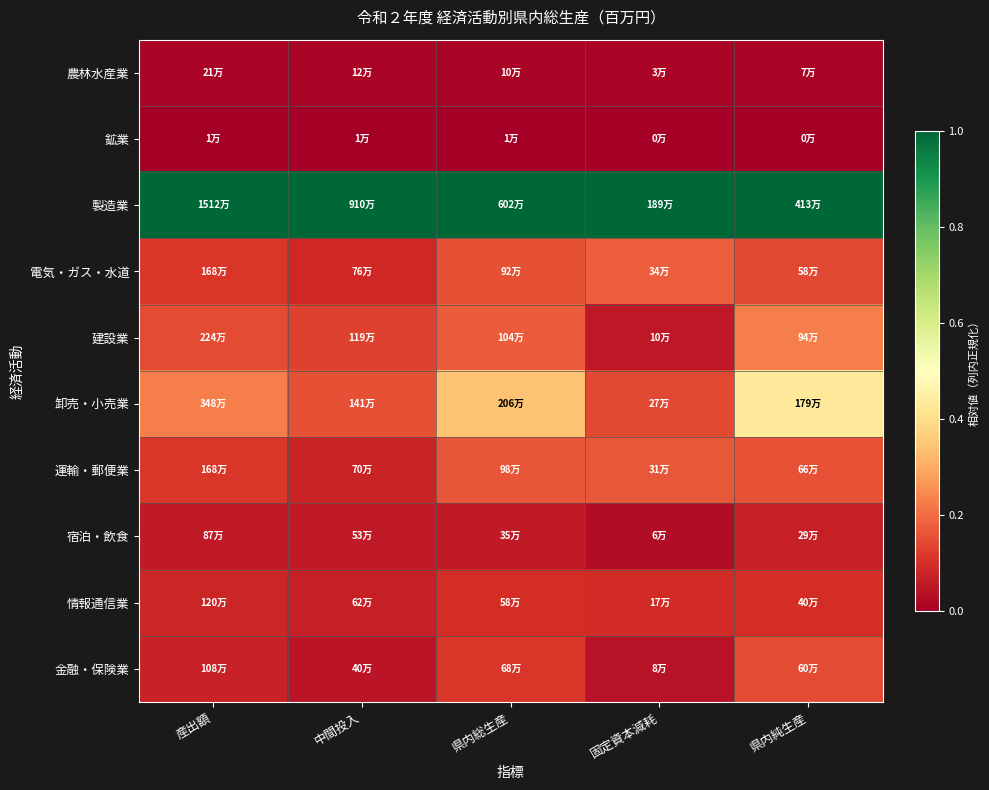

At 県内純生産, list the series in order from largest to smallest.

製造業, 卸売・小売業, 建設業, 運輸・郵便業, 金融・保険業, 電気・ガス・水道, 情報通信業, 宿泊・飲食, 農林水産業, 鉱業